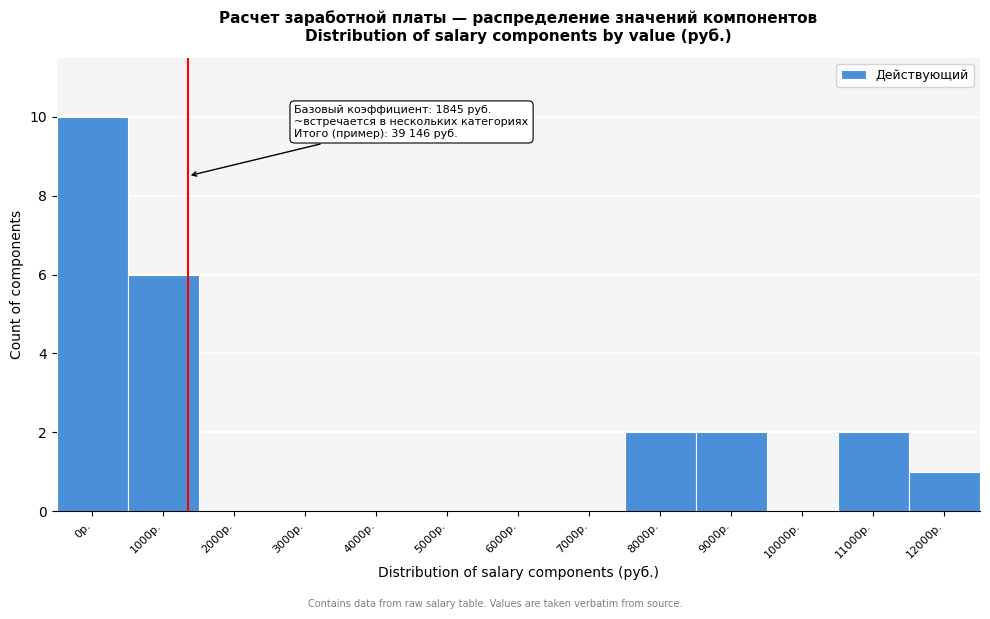

Reading left to right, what are all the values shown in this chart?

0р.=10	1000р.=6	2000р.=0	3000р.=0	4000р.=0	5000р.=0	6000р.=0	7000р.=0	8000р.=2	9000р.=2	10000р.=0	11000р.=2	12000р.=1